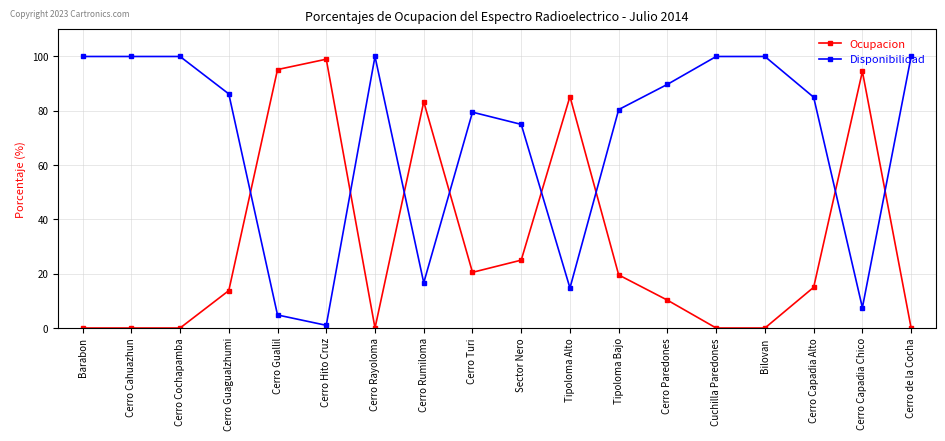

How many intersections are there between Ocupacion and Disponibilidad?

8